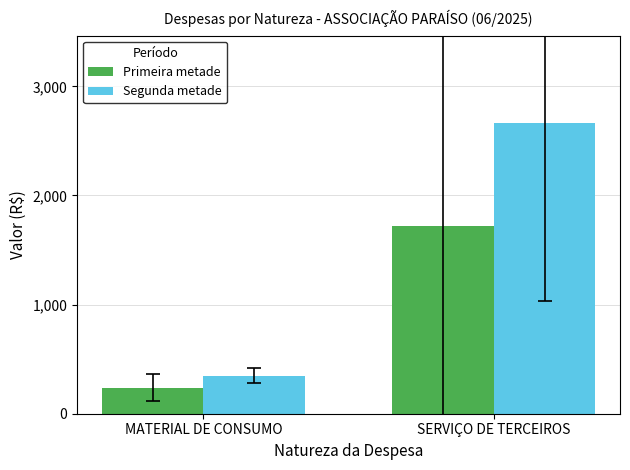

Which category has the highest value in the Primeira metade series?

SERVIÇO DE TERCEIROS